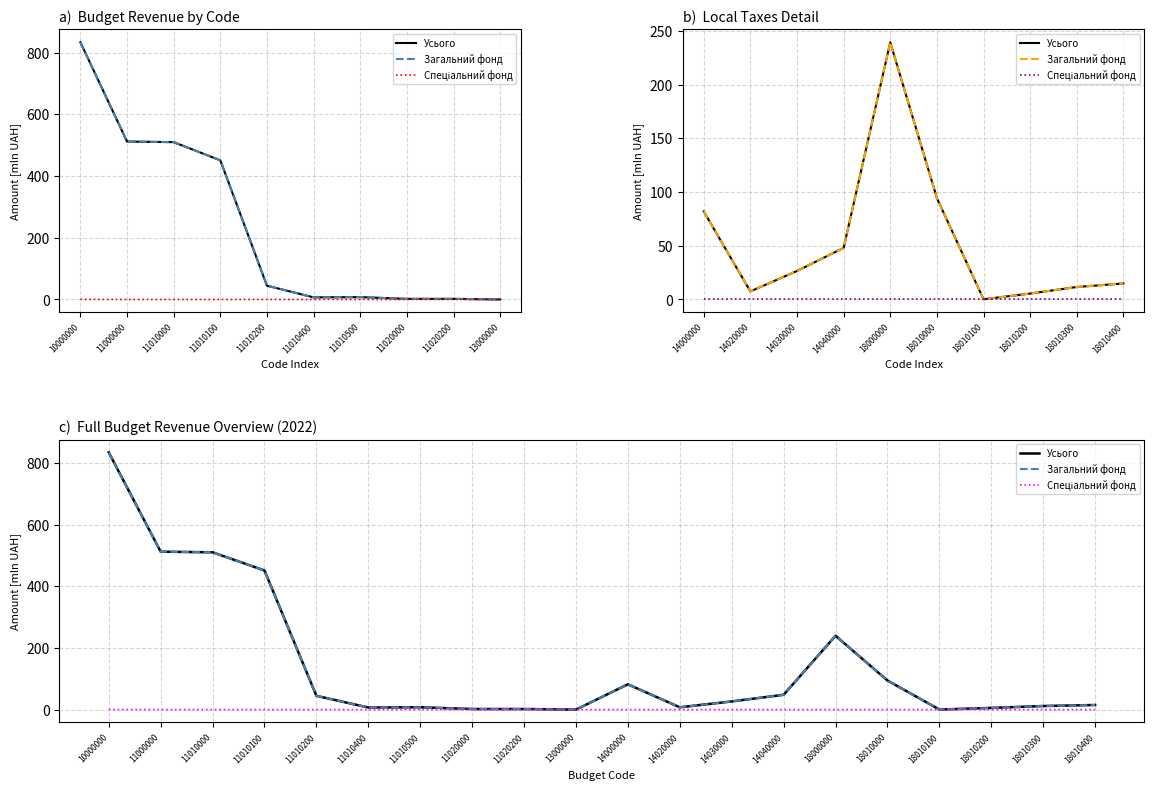

How many data points does each series have?

20